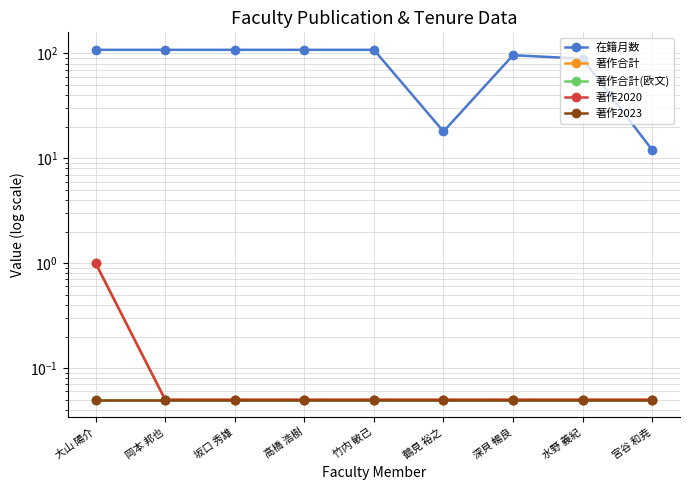

Rank the series at 鶴見 裕之 from lowest to highest value.

著作合計, 著作合計(欧文), 著作2020, 著作2023, 在籍月数